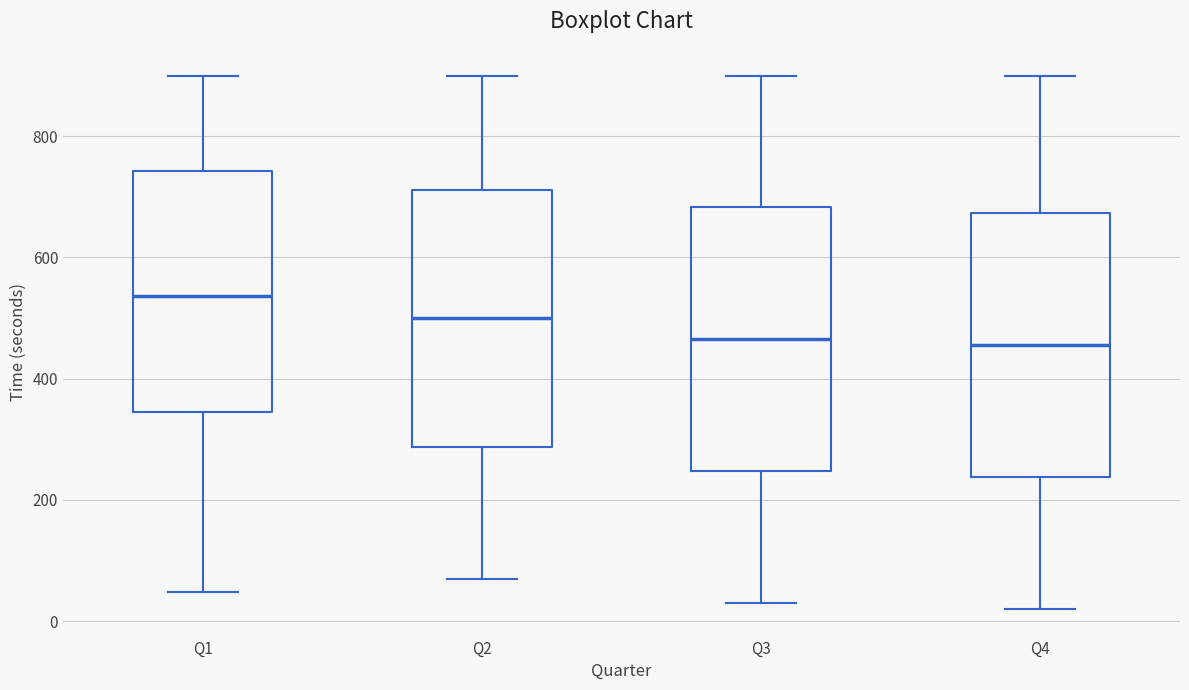

Which box has the highest median line?

Q1